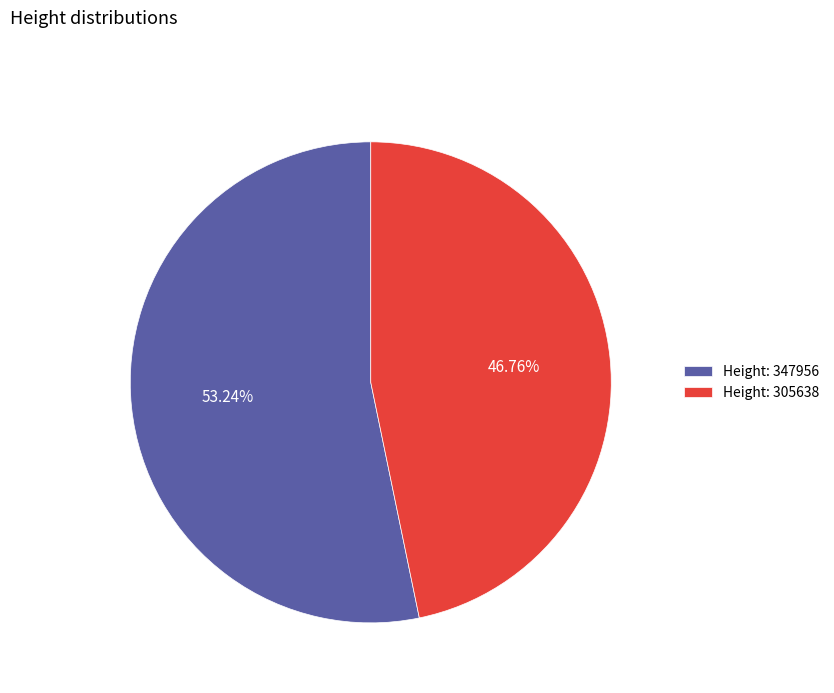

What is the majority slice?

Height: 347956